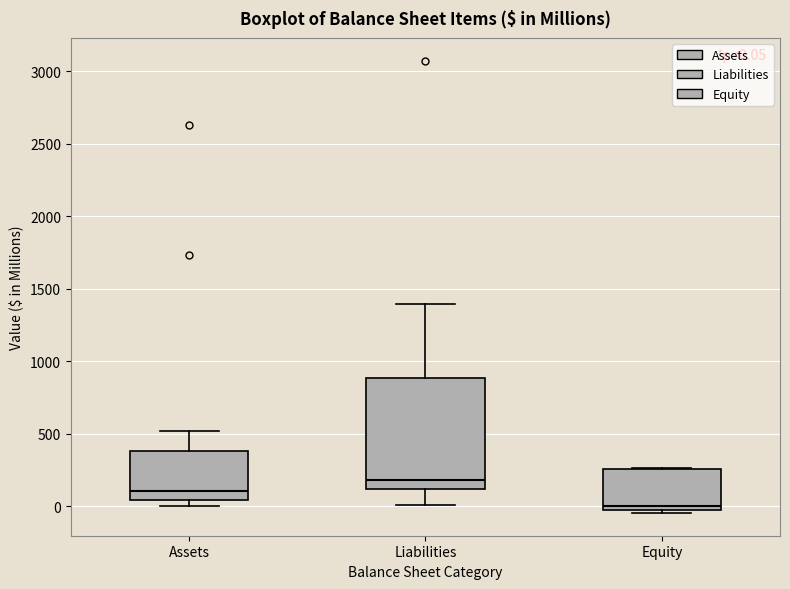

Comparing the boxes themselves (not the whiskers), which one is the tallest?

Liabilities